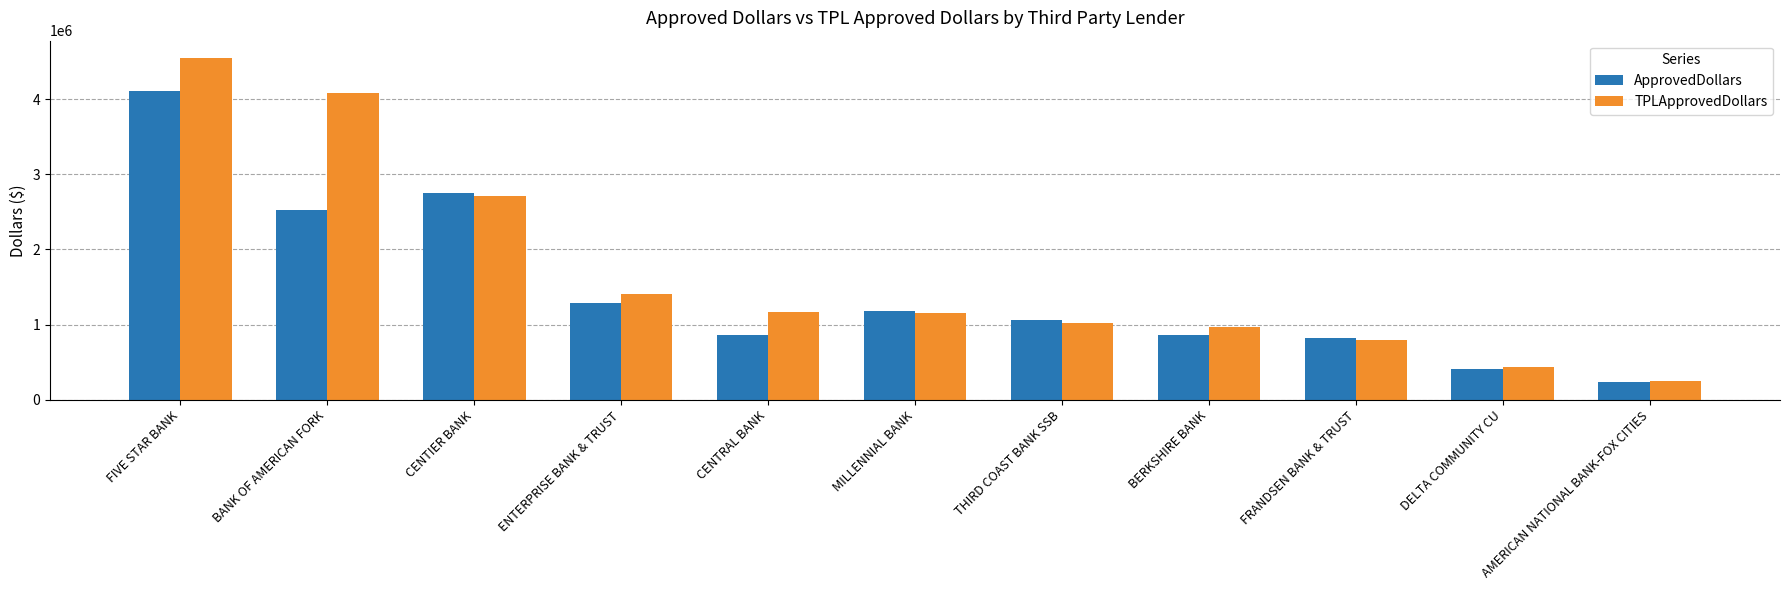

Is it true that ApprovedDollars equals 738336 at THIRD COAST BANK SSB?

False